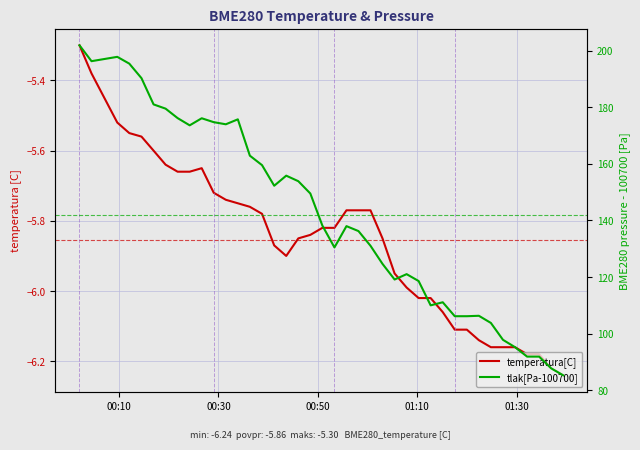

Which series has the largest total across all categories?

tlak[Pa-100700]